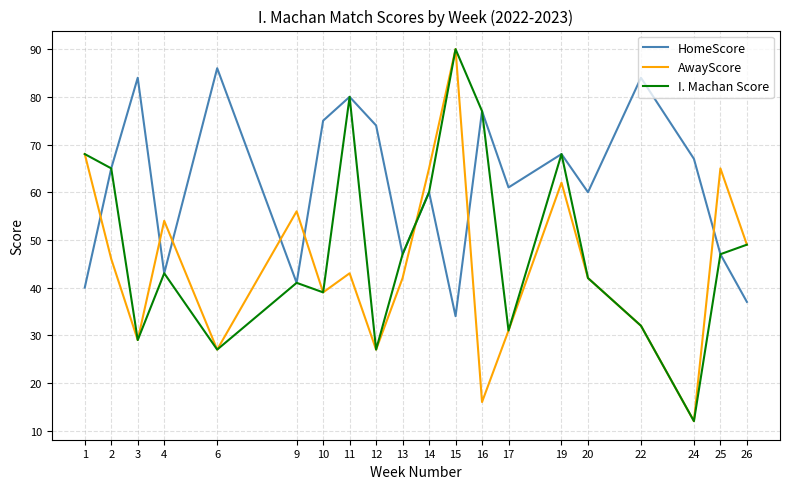

Which series changed the most between 6 and 11?

I. Machan Score